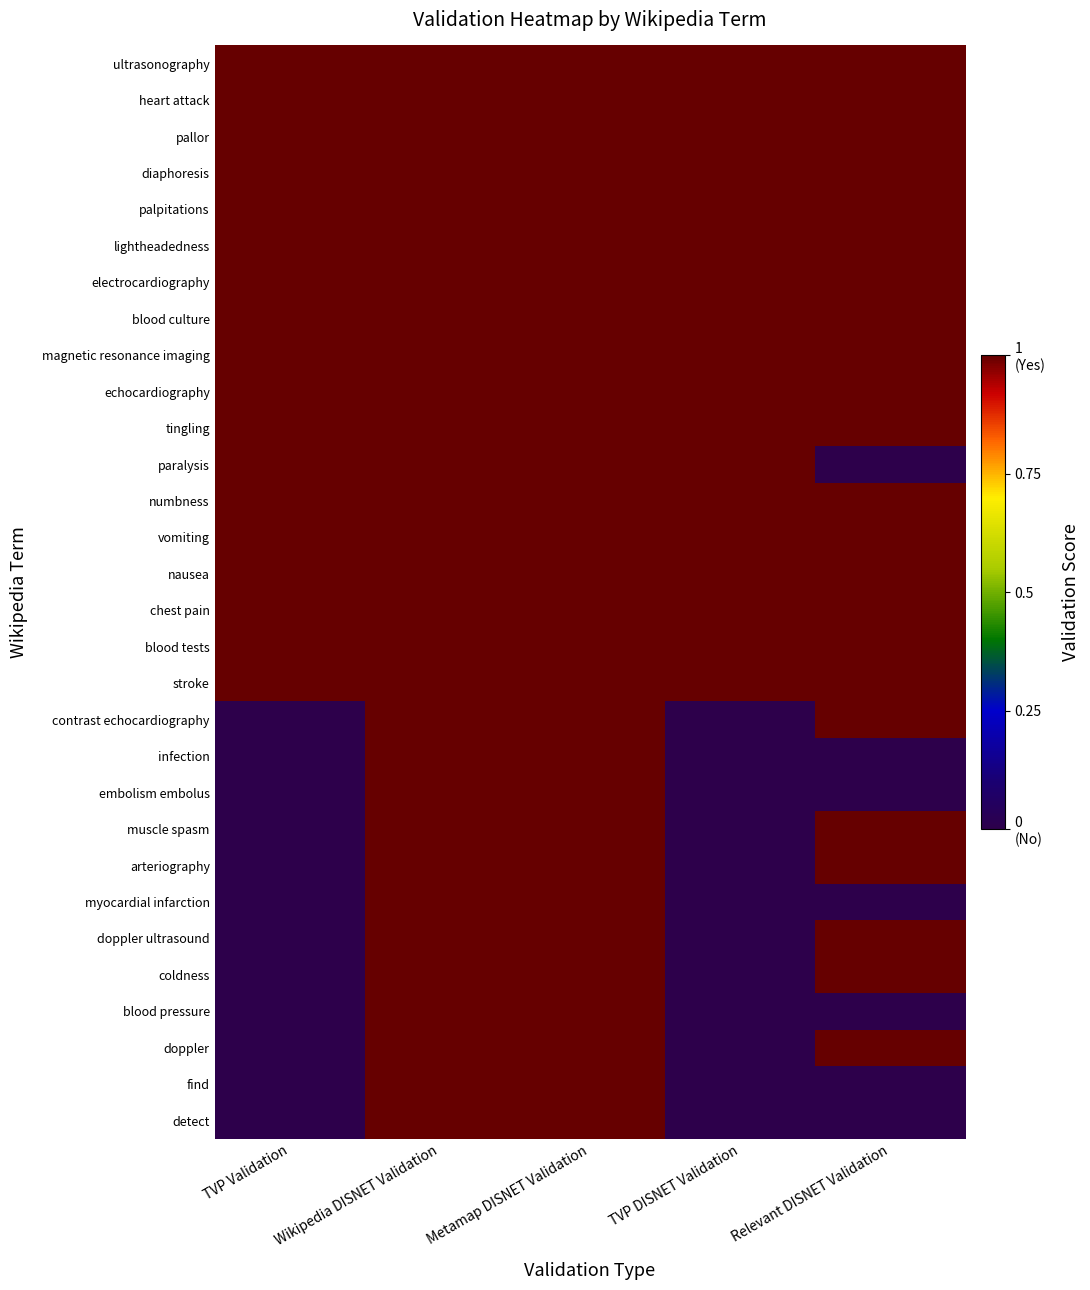

What is the spread (max minus min) of values at Relevant DISNET Validation?

1